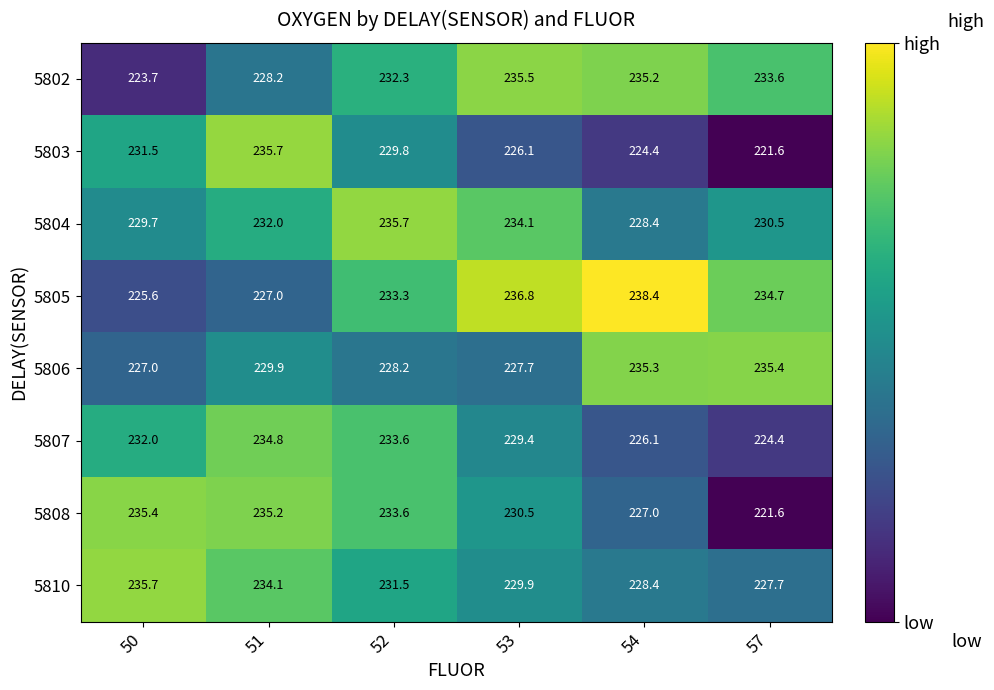

Which series has the widest spread of values?

5803